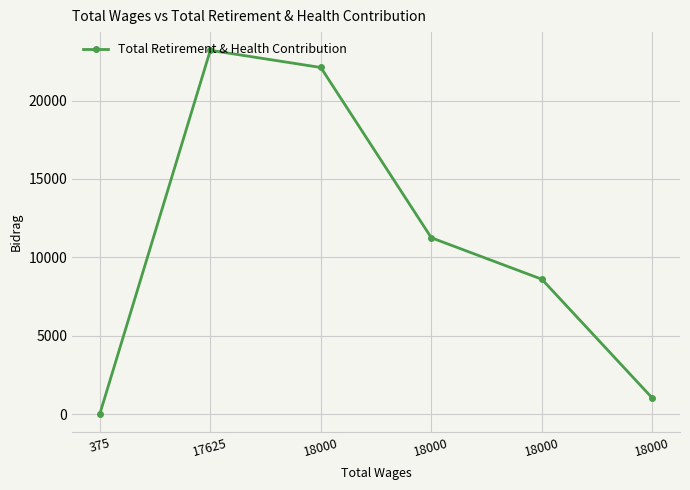

At which category does the chart reach its minimum across all series?

375